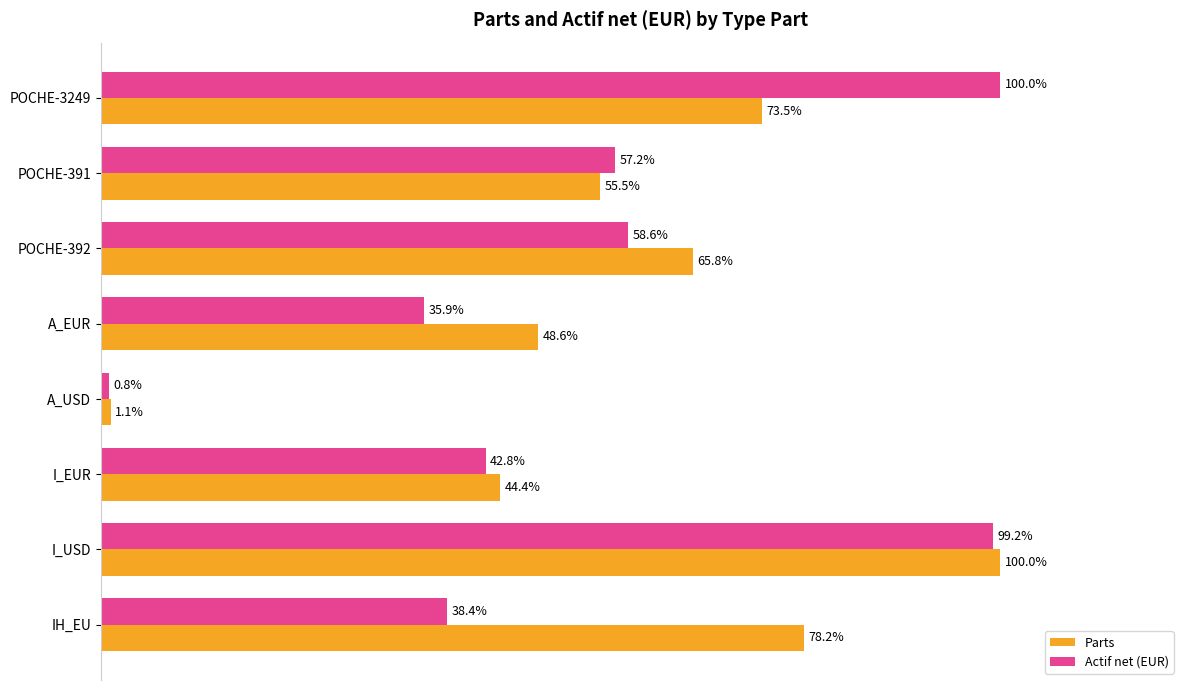

Rank the series by their average value, from lowest to highest.

Actif net (EUR), Parts